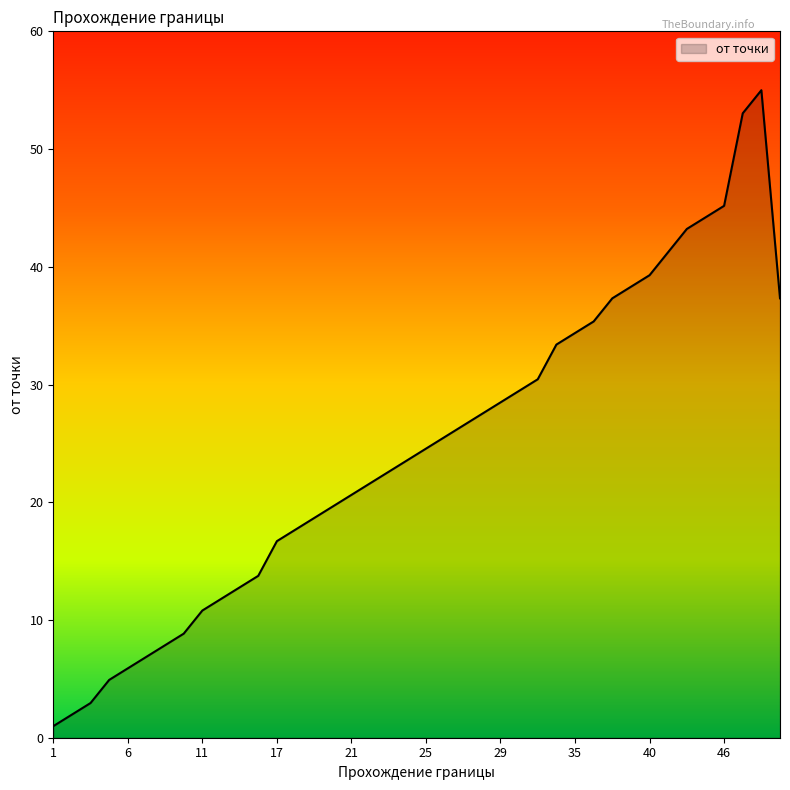

What is the greatest value displayed?

55.0